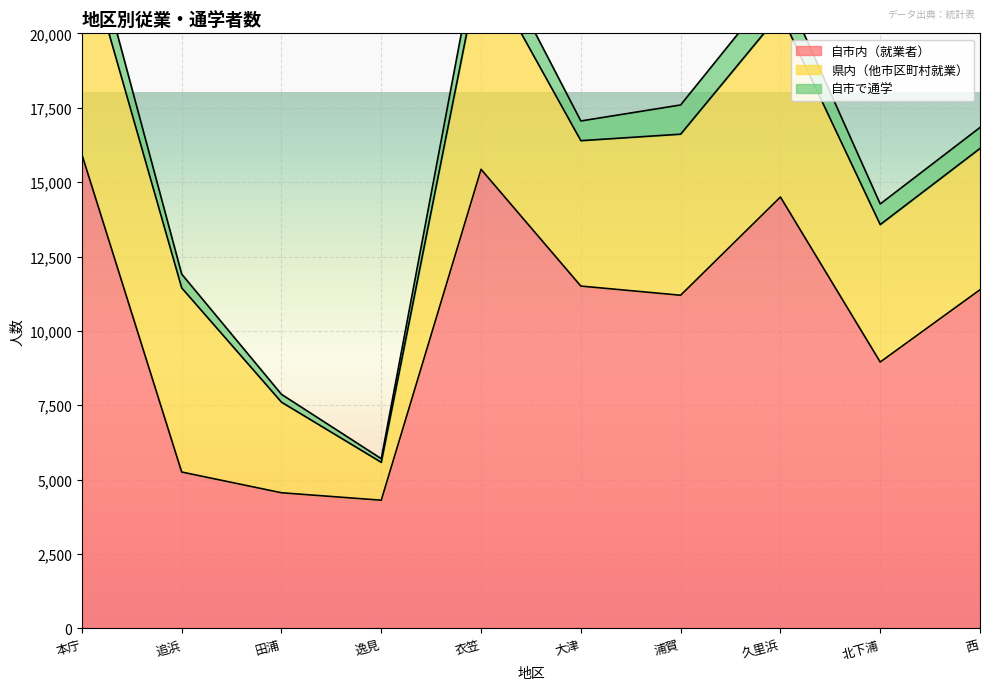

At how many categories does at least one series exceed 8421?

7